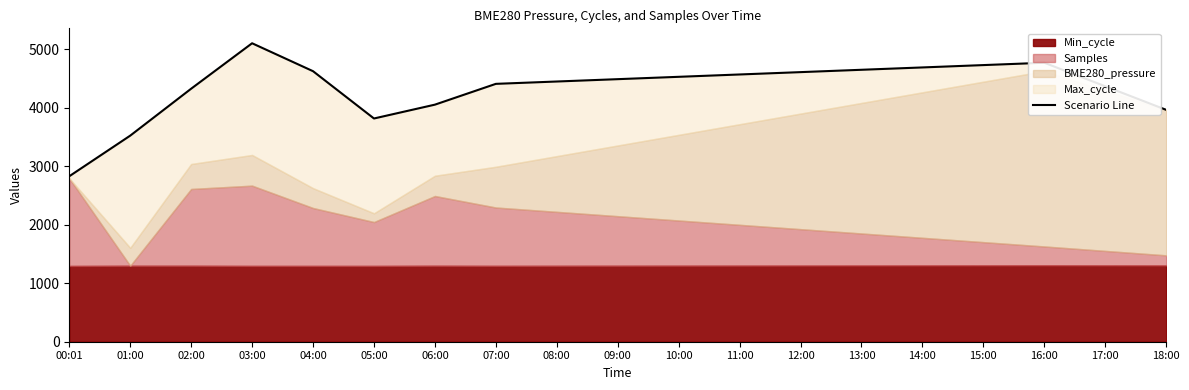

What position from the left is 03:00?

4